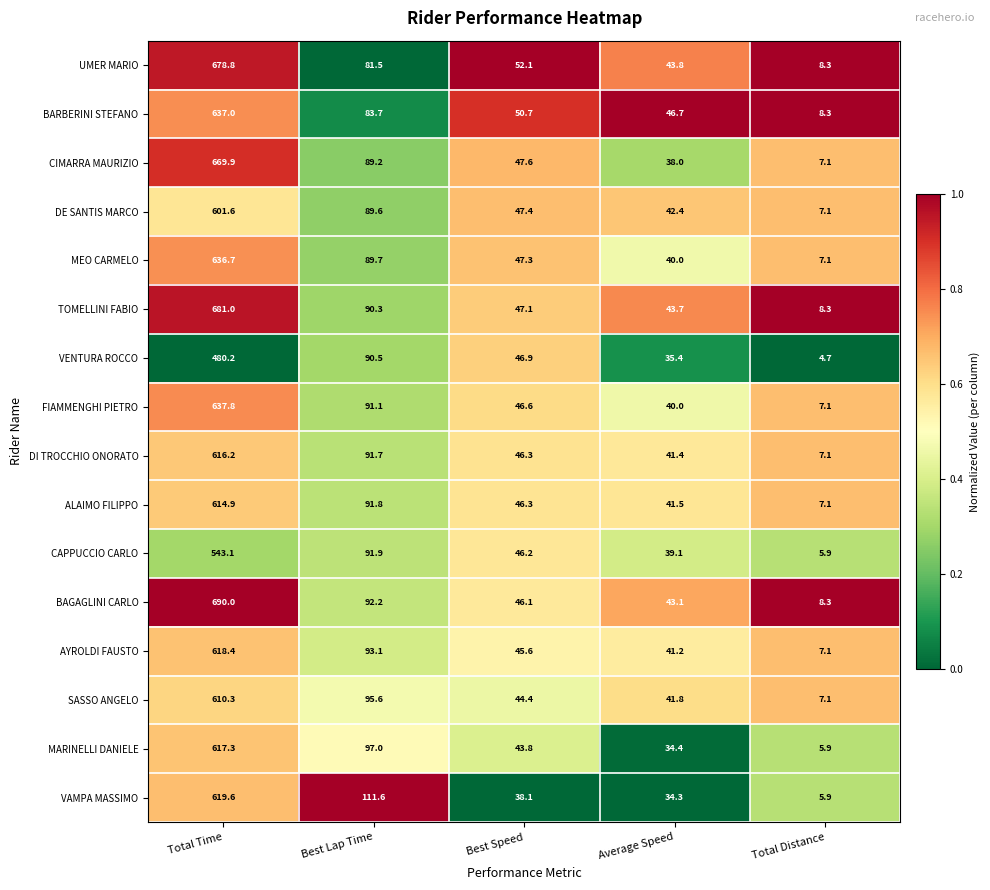

Where is SASSO ANGELO nearest to the value 308?

Best Lap Time